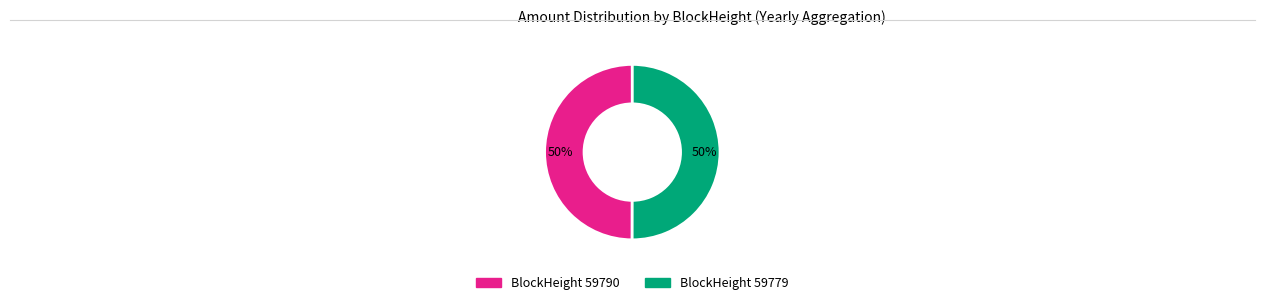

To the nearest percent, what is the average slice percentage?

50%